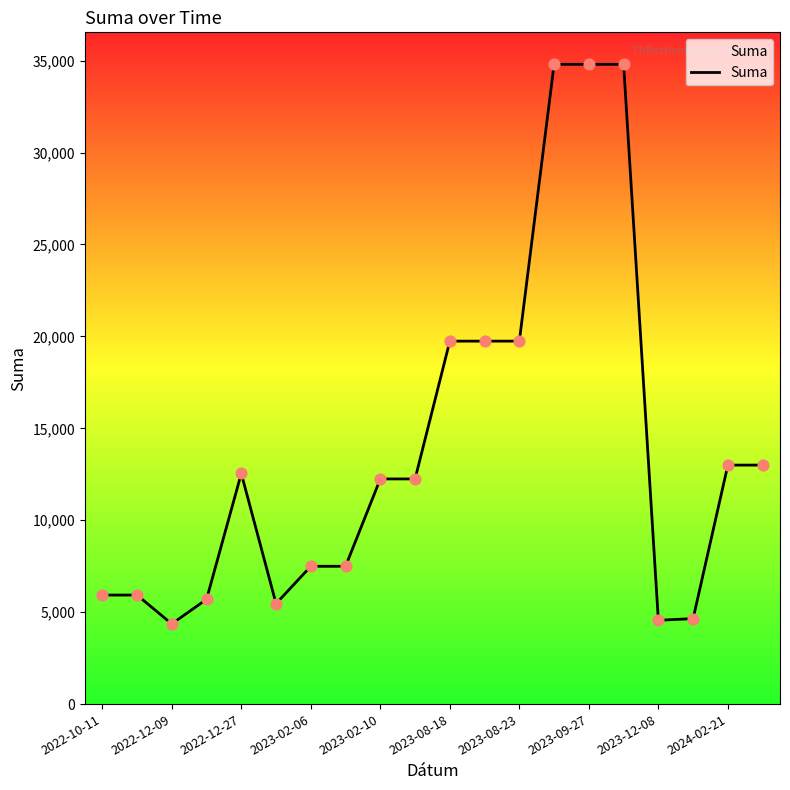

What is the difference between the maximum and minimum values?

30437.9